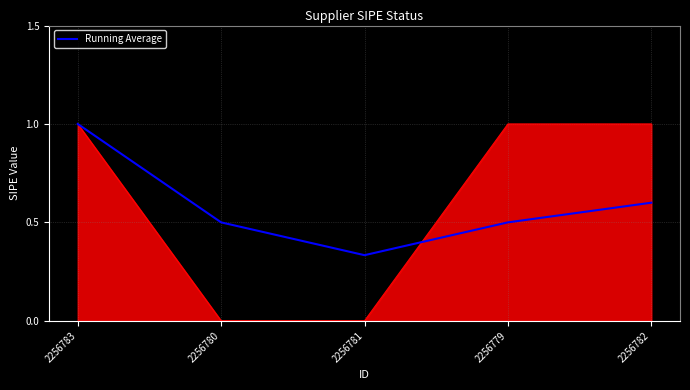

Reading right to left, what are all the values shown in this chart?

2256782=0.6	2256779=0.5	2256781=0.3	2256780=0.5	2256783=1.0